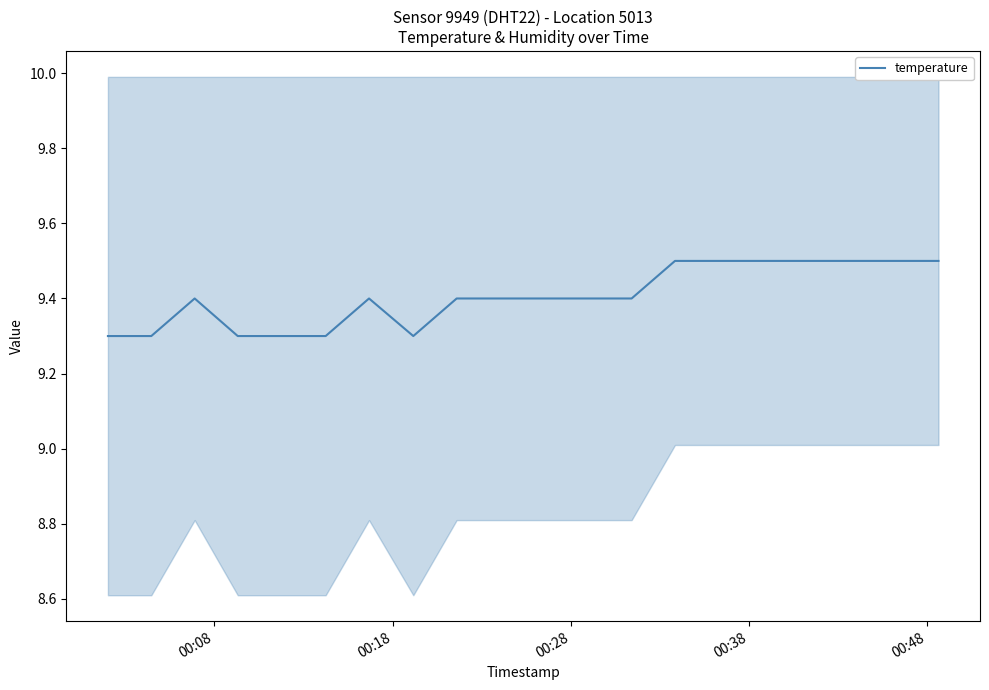

What is the lowest value of the temperature series?

9.3